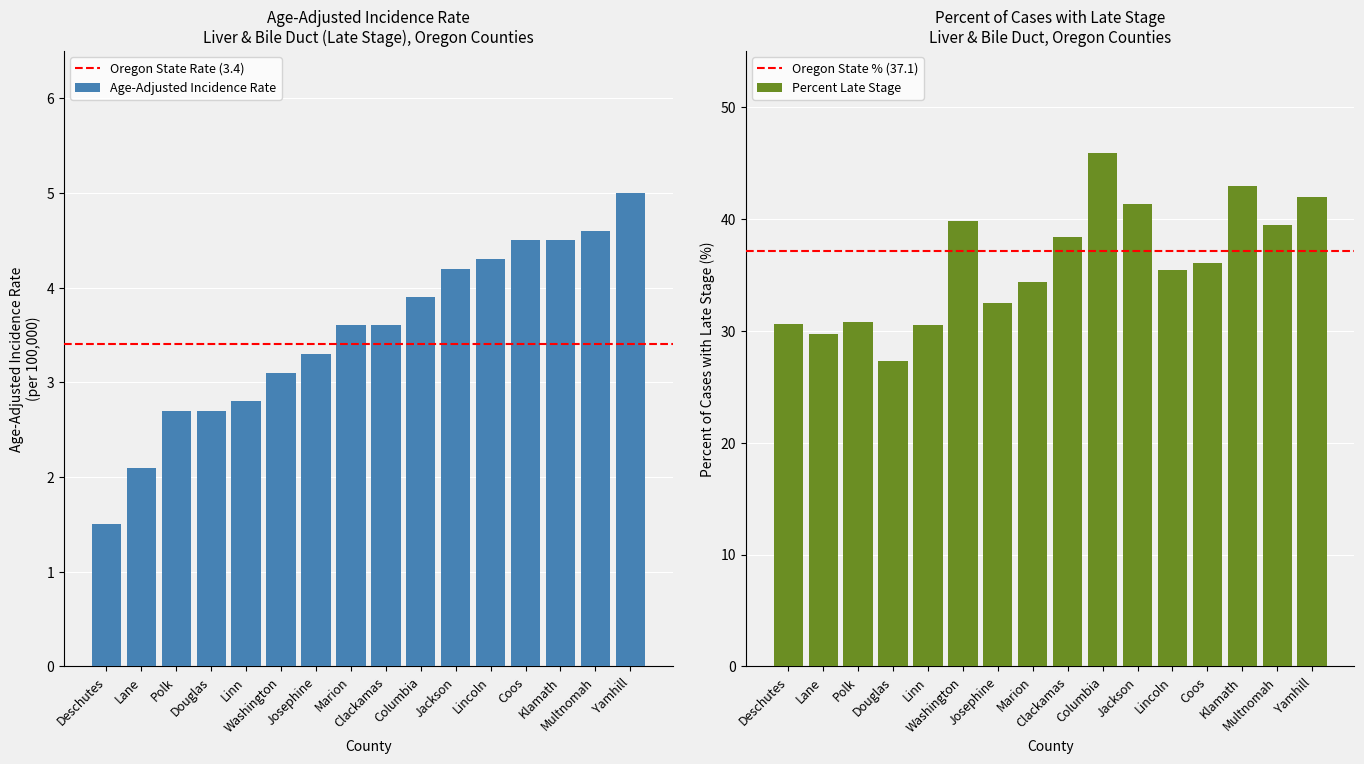

Which series changed the most between Lane and Polk?

Percent Late Stage